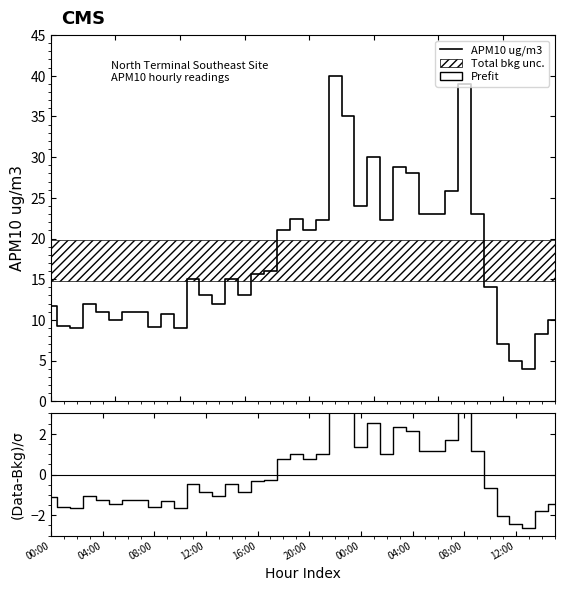

Reading left to right, transcribe all the data shown in this chart.

APM10 ug/m3: 11.8	9.2	9.0	12.0	11.0	10.0	11.0	11.0	9.2	10.8	9.0	15.0	13.0	12.0	15.0	13.0	15.6	16.0	21.0	22.4	21.0	22.2	40.0	35.0	24.0	30.0	22.3	28.8	28.0	23.0	23.0	25.8	39.0	23.0	14.0	7.0	5.0	4.0	8.2	10.0
(APM10-Avg)/σ: -1.1	-1.6	-1.7	-1.1	-1.3	-1.5	-1.3	-1.3	-1.6	-1.3	-1.7	-0.5	-0.9	-1.1	-0.5	-0.9	-0.3	-0.3	0.7	1.0	0.7	1.0	4.5	3.5	1.3	2.5	1.0	2.3	2.1	1.1	1.1	1.7	4.3	1.1	-0.7	-2.1	-2.5	-2.7	-1.8	-1.5